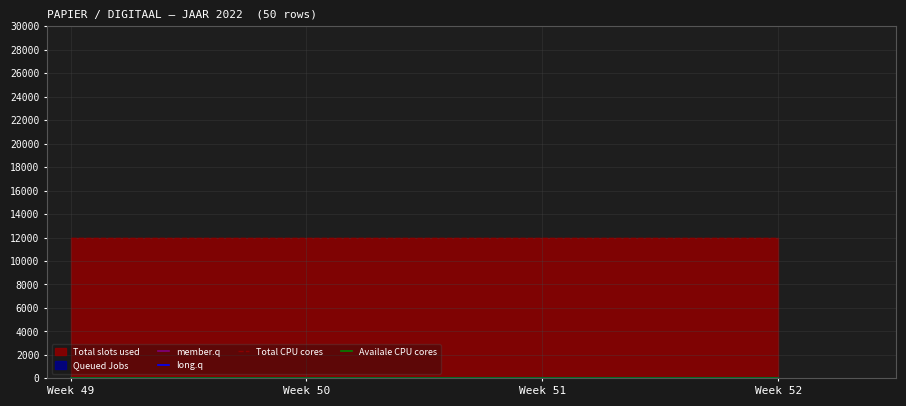

Is it true that long.q equals 0 at Week 50?

True